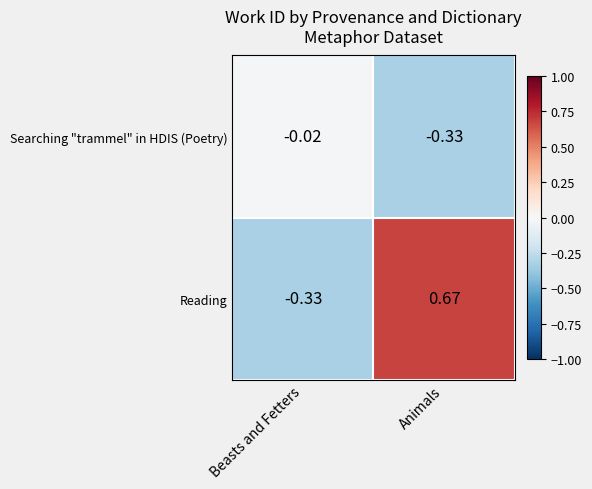

Rank the series at Beasts and Fetters from lowest to highest value.

Reading, Searching "trammel" in HDIS (Poetry)